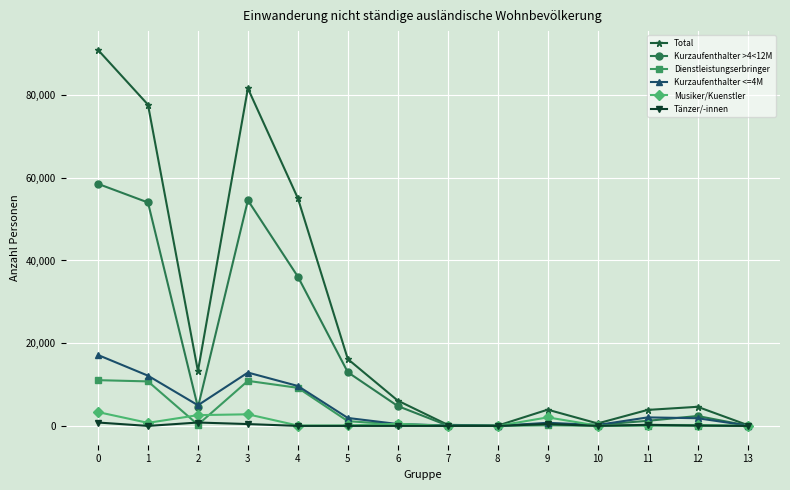

The Dienstleistungserbringer series shows 5421 at 0. True or false?

False